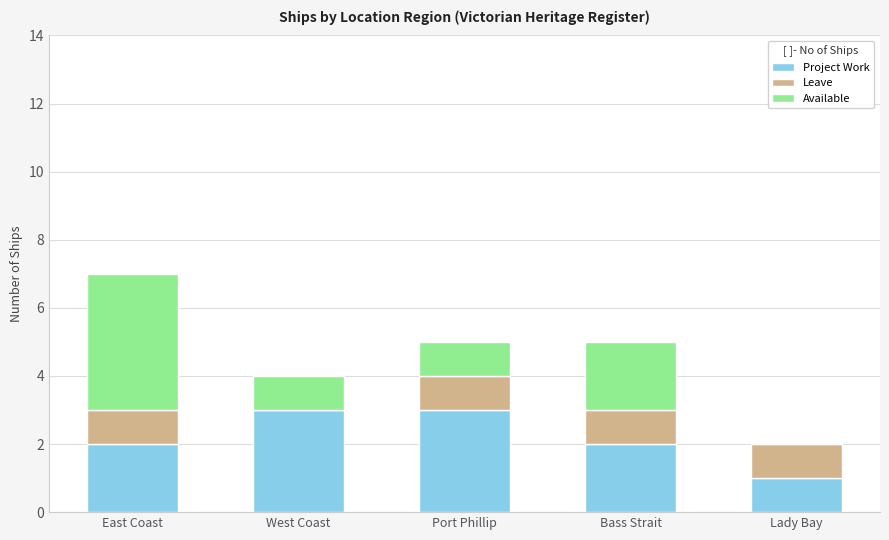

What are all the series names shown in the legend?

Project Work, Leave, Available